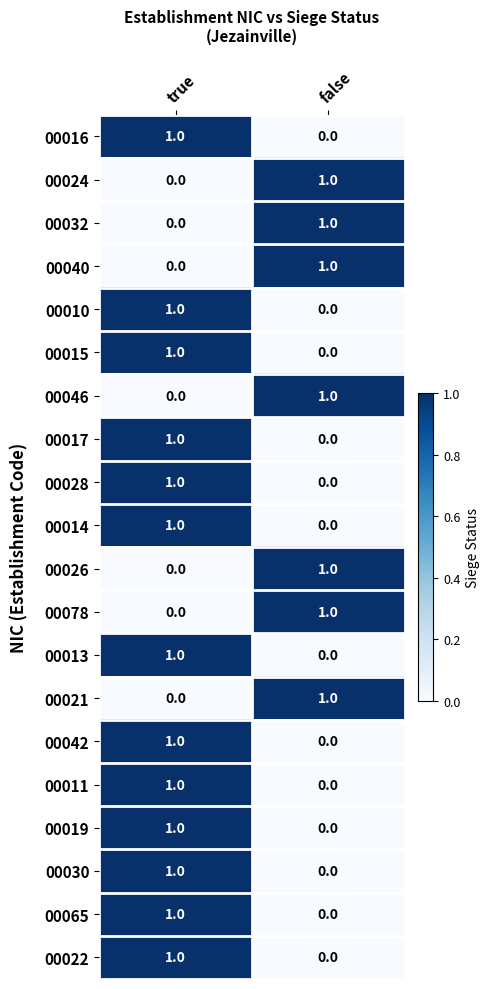

What is the total value across all series at true?

13